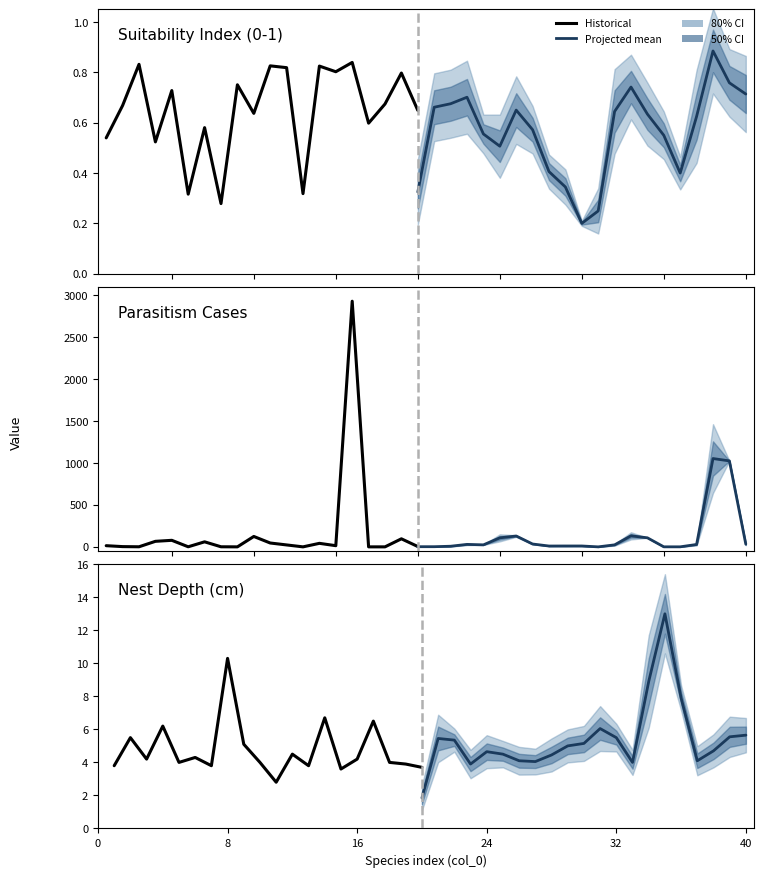

At which label does parasitism cases (norm) reach its minimum?

9